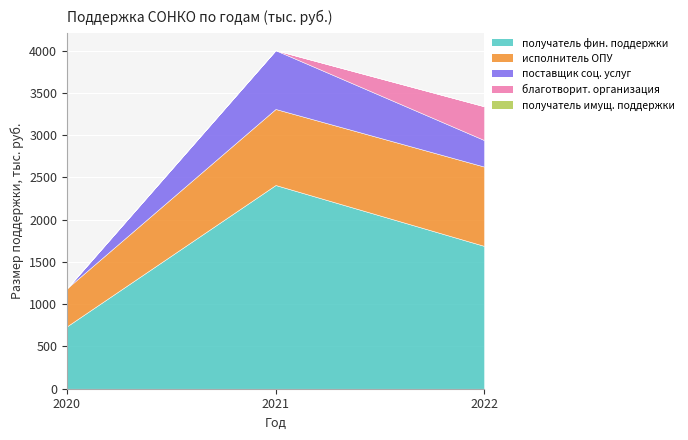

Which series has the widest spread of values?

получатель финансовой поддержки